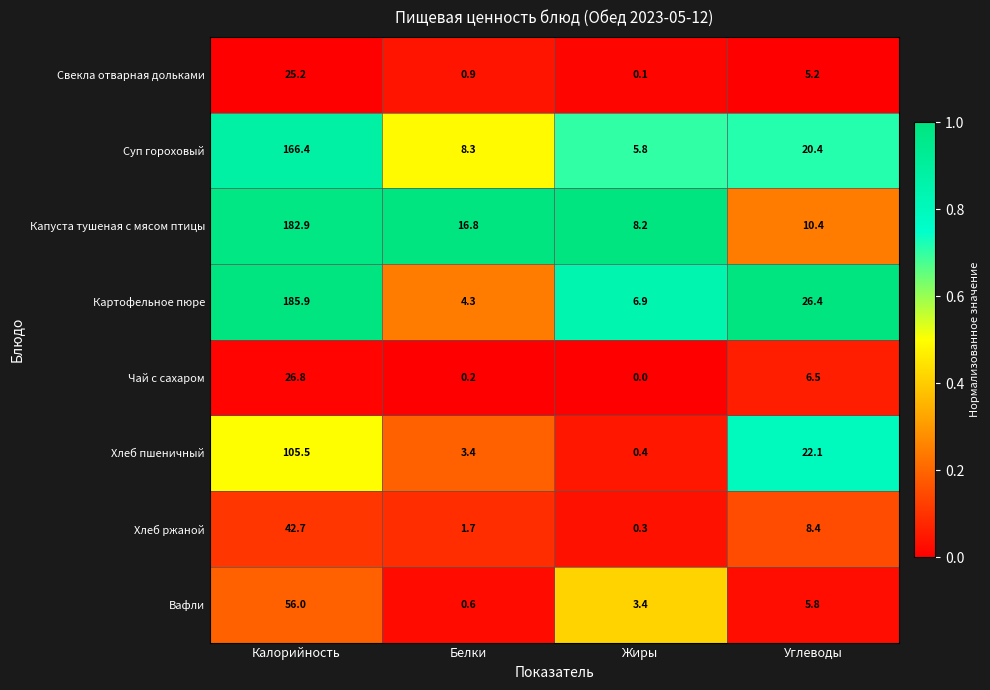

Which label corresponds to the largest value in the chart?

Калорийность